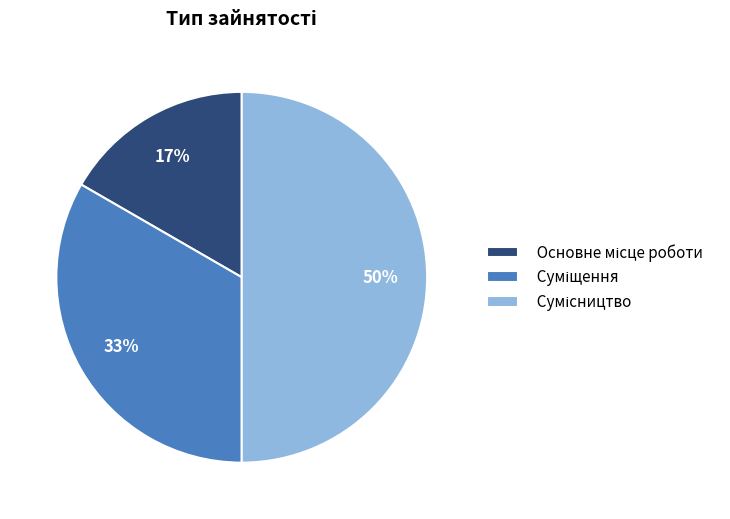

How many segments does this pie chart have?

3